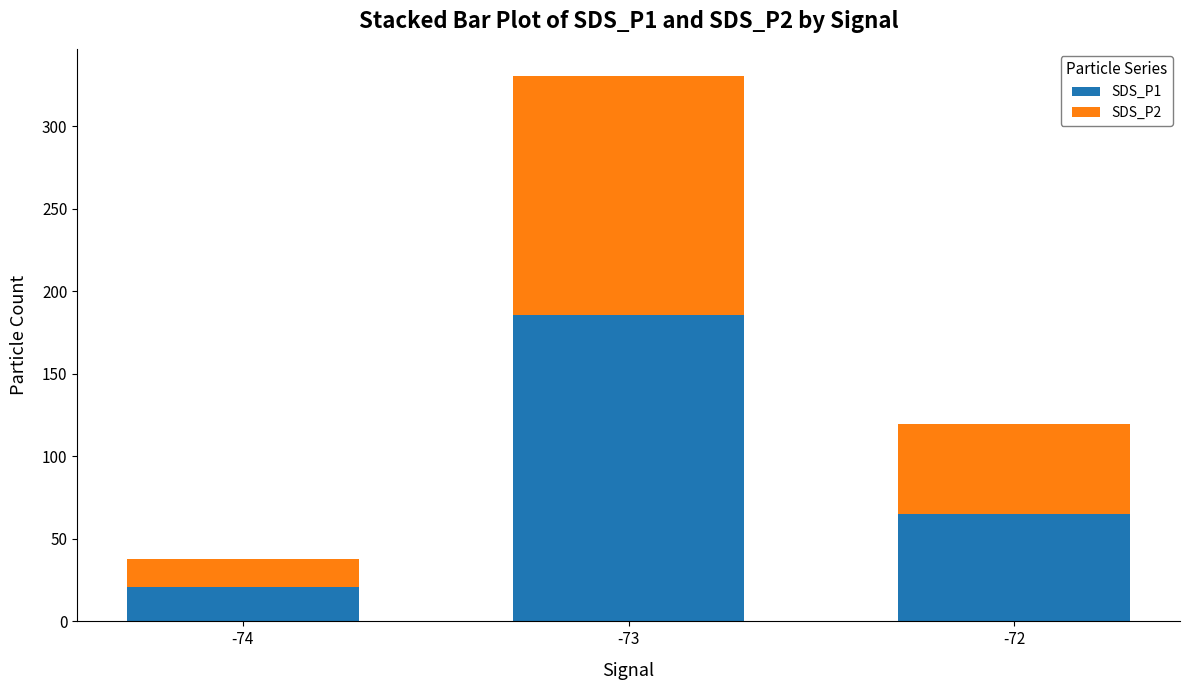

Rank the categories by SDS_P1 value from highest to lowest.

-73, -72, -74